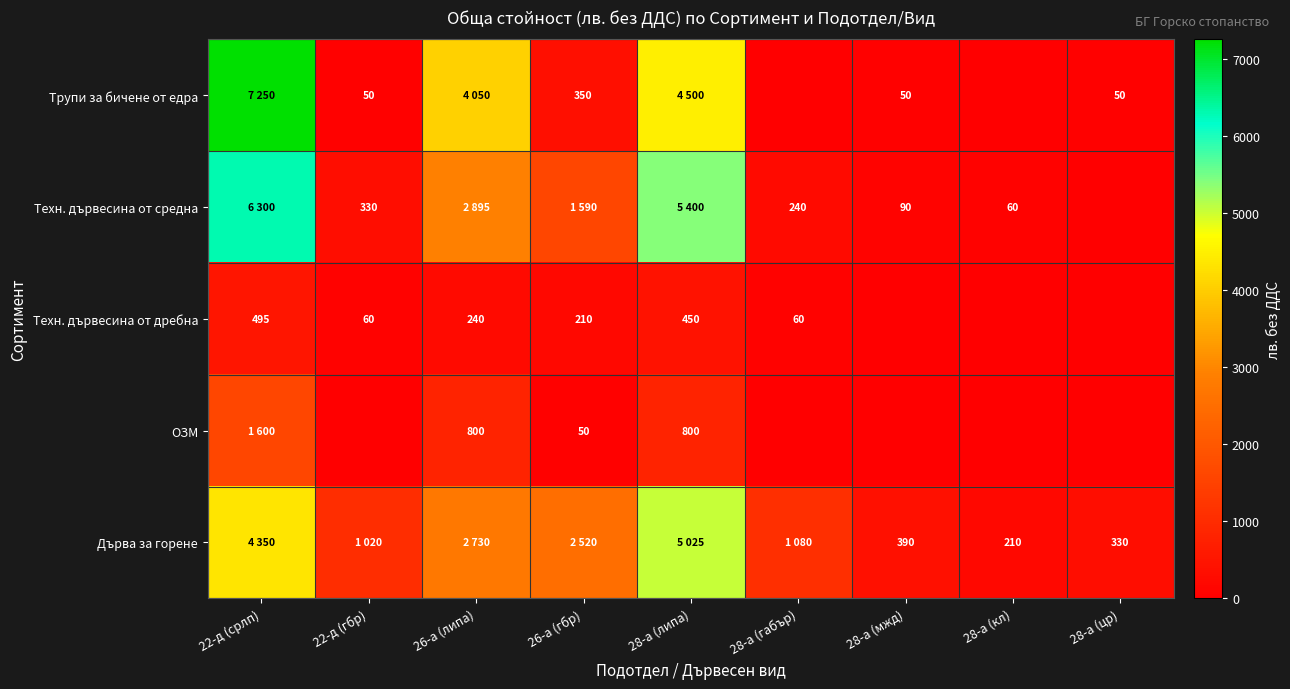

At how many categories does at least one series exceed 2811?

3